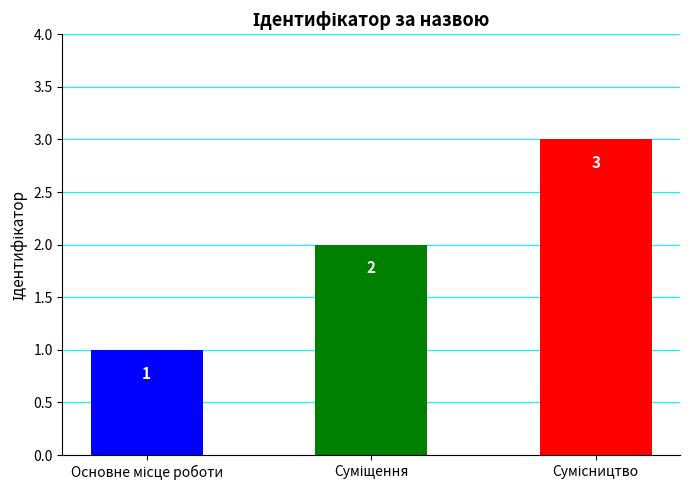

What is the sum of all values?

6